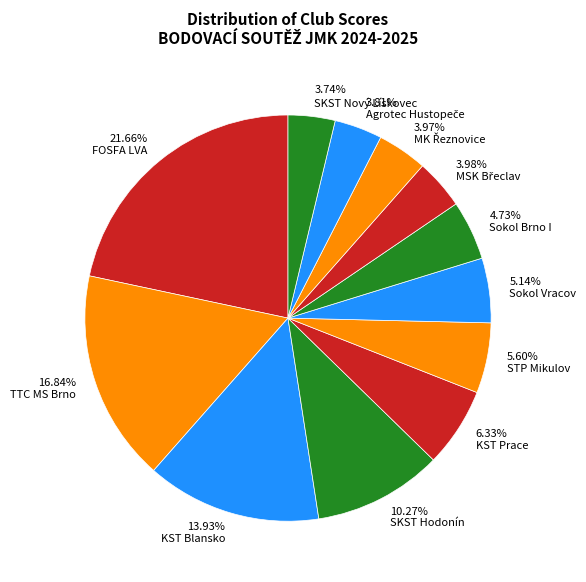

Count the number of slices in the pie.

12